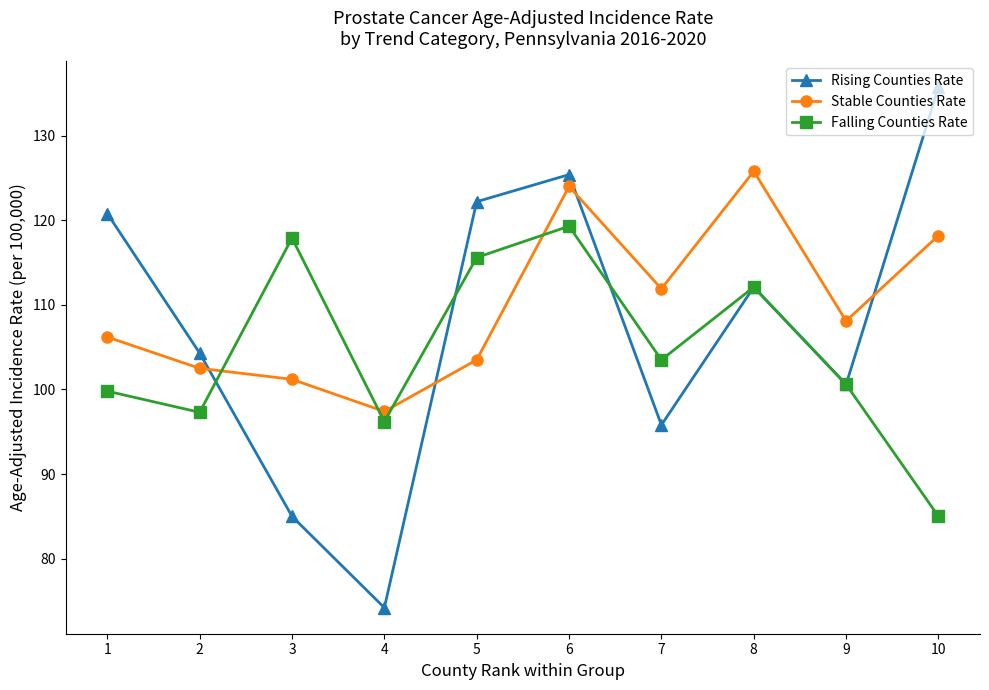

Which category has the lowest value in the Rising Counties Rate series?

4